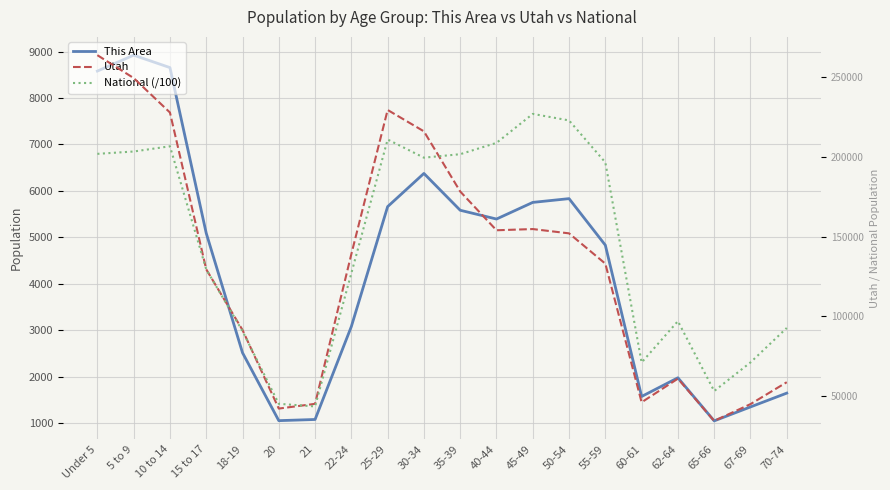

At which label is Utah closest to 149204?

50-54